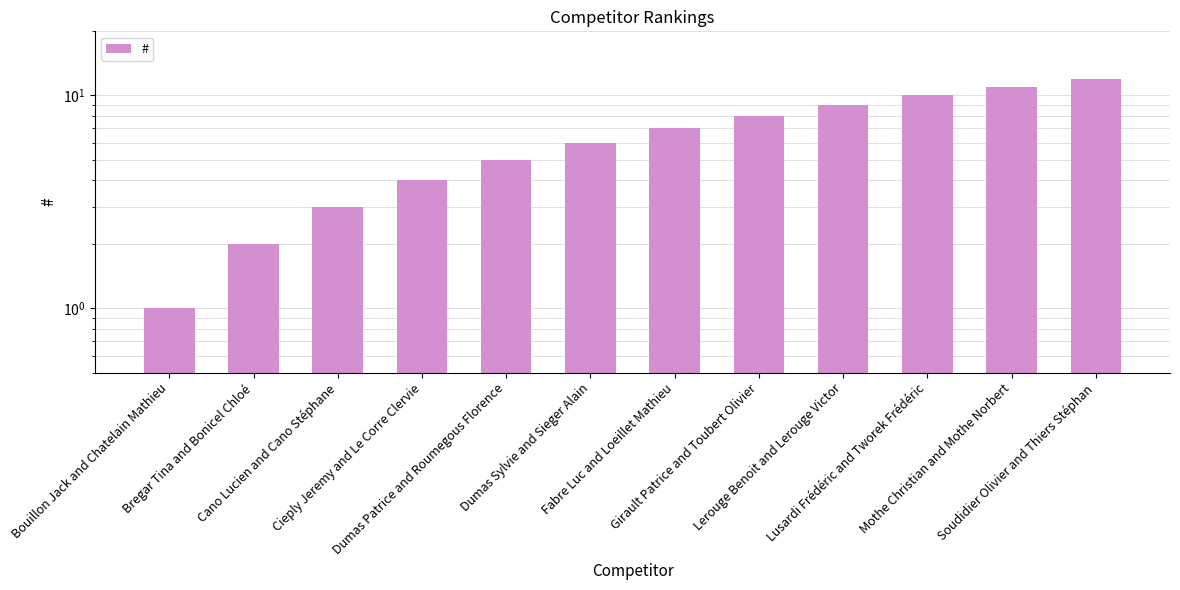

Rank the categories by value from highest to lowest.

Soudidier Olivier and Thiers Stéphan, Mothe Christian and Mothe Norbert, Lusardi Frédéric and Tworek Frédéric, Lerouge Benoit and Lerouge Victor, Girault Patrice and Toubert Olivier, Fabre Luc and Loeillet Mathieu, Dumas Sylvie and Sieger Alain, Dumas Patrice and Roumegous Florence, Cieply Jeremy and Le Corre Clervie, Cano Lucien and Cano Stéphane, Bregar Tina and Bonicel Chloé, Bouillon Jack and Chatelain Mathieu